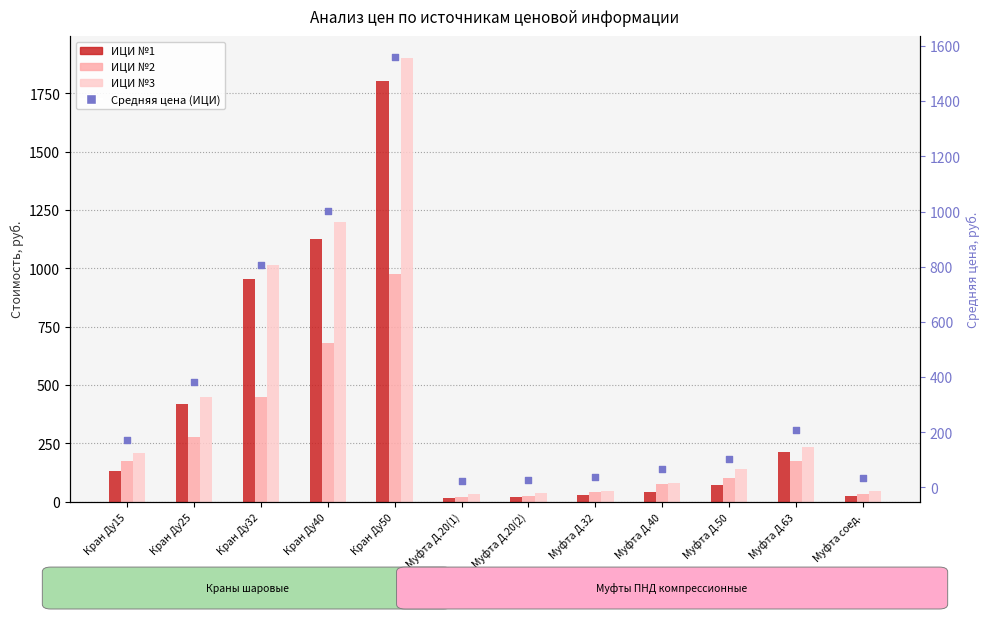

Is the value of ИЦИ №3 at Муфта Д.32 greater than the value of ИЦИ №2 at Кран Ду50?

No